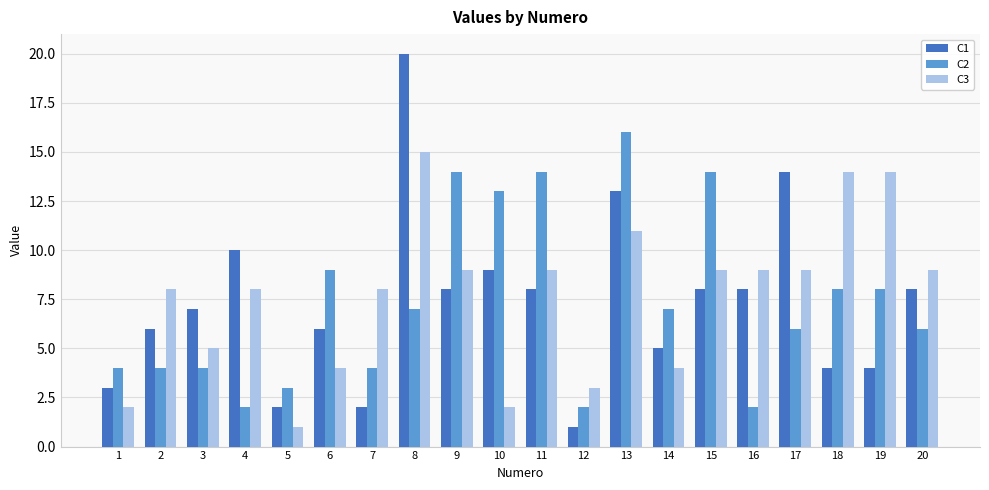

What is the difference between the maximum and minimum values in the C3 series?

14